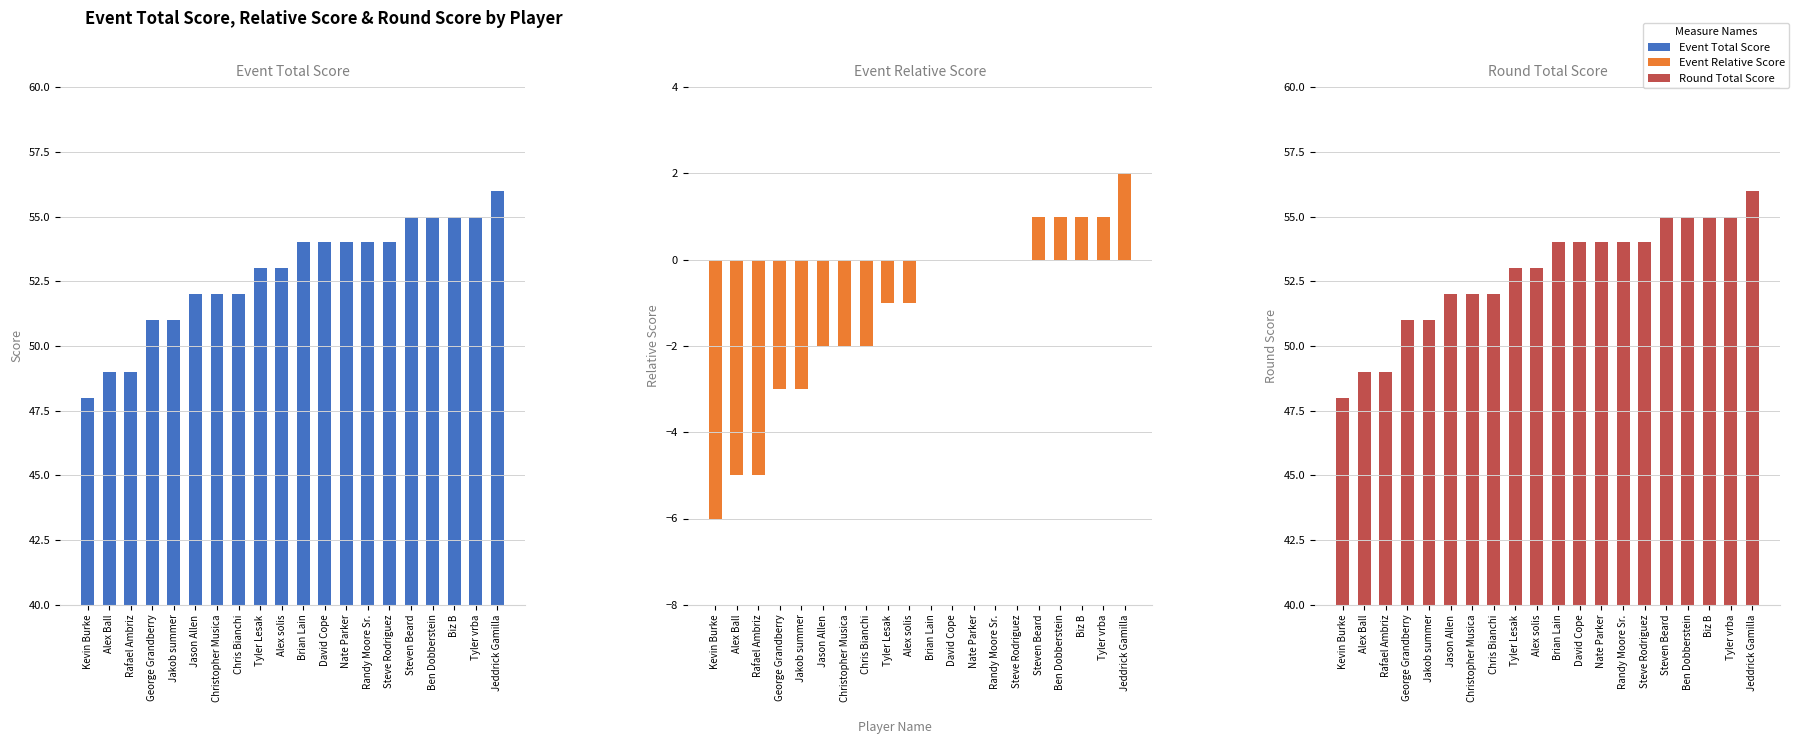

What is the approximate value of Event Relative Score at Jason Allen?

-2